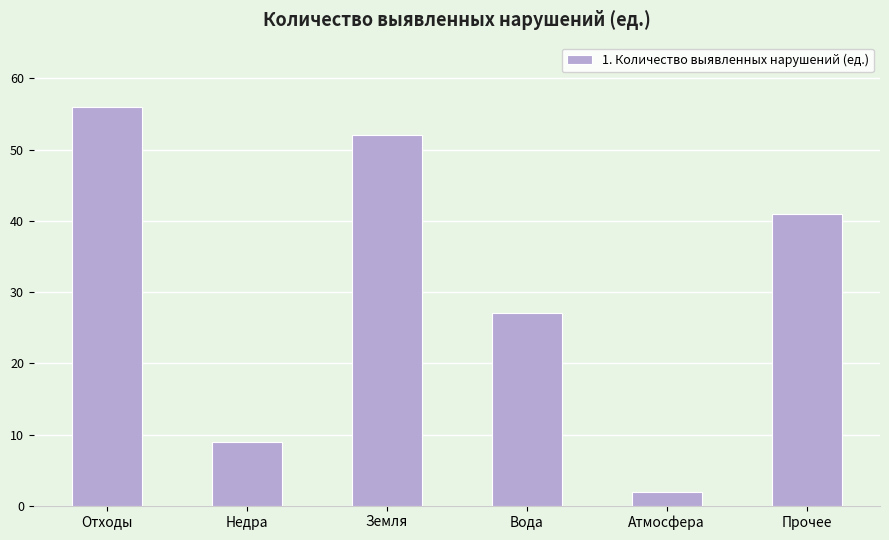

The chart shows a value of 52 at Земля. True or false?

True